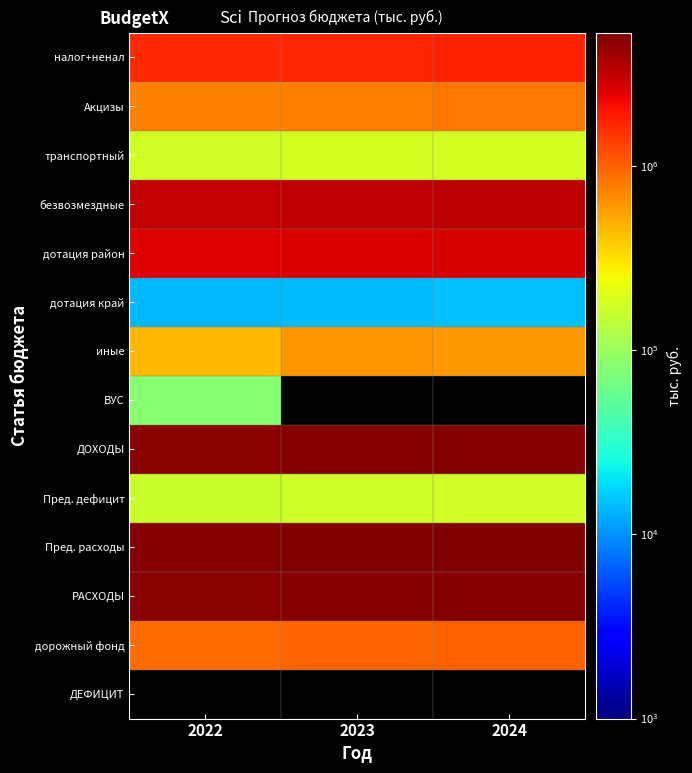

What is the sum of the безвозмездные values at 2024 and 2022?

6456867.0